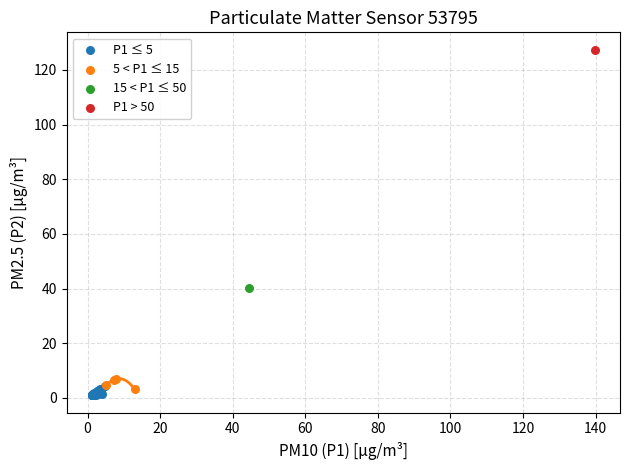

Which series reaches the maximum Y coordinate?

P1 > 50